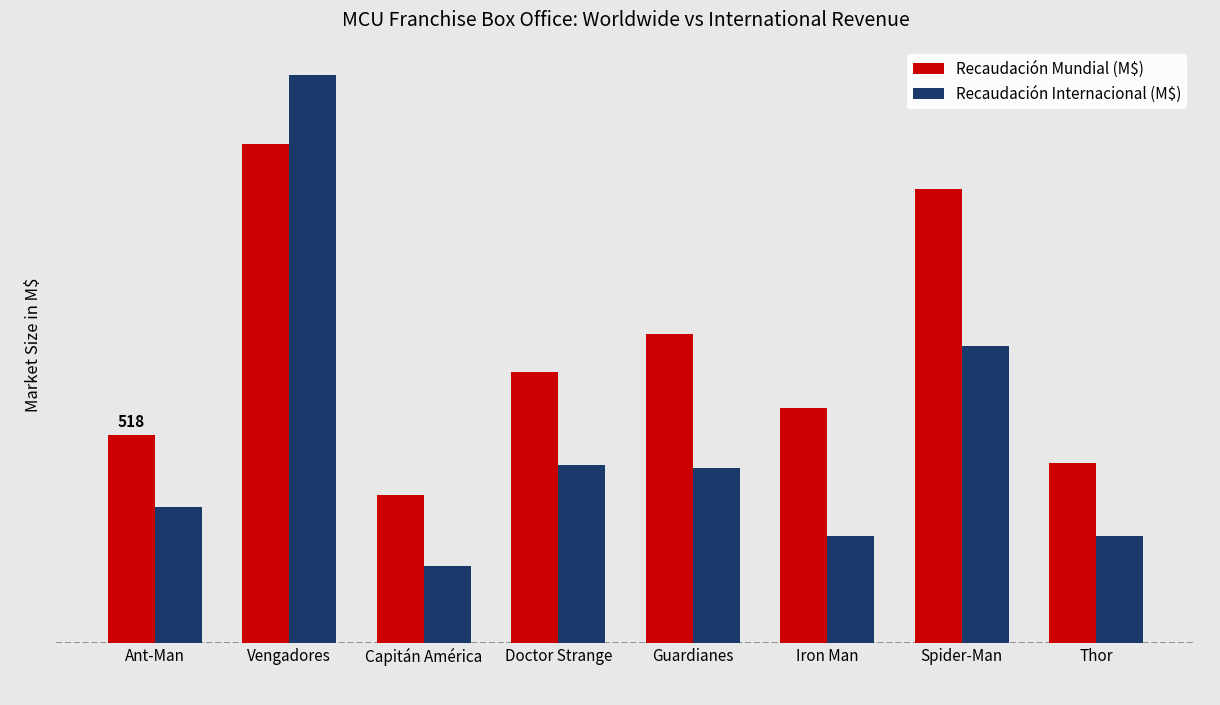

Are the bars horizontal?

No